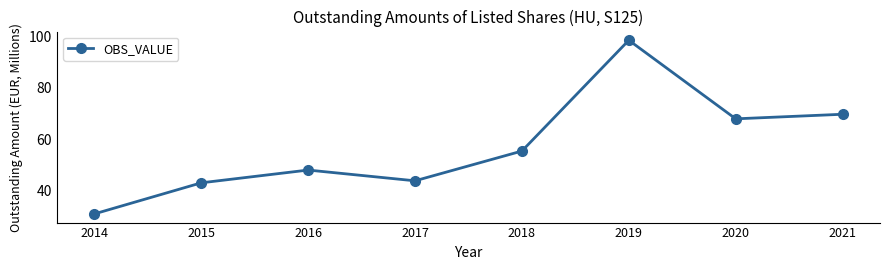

What is the value of the 8th point from the left?

69.7